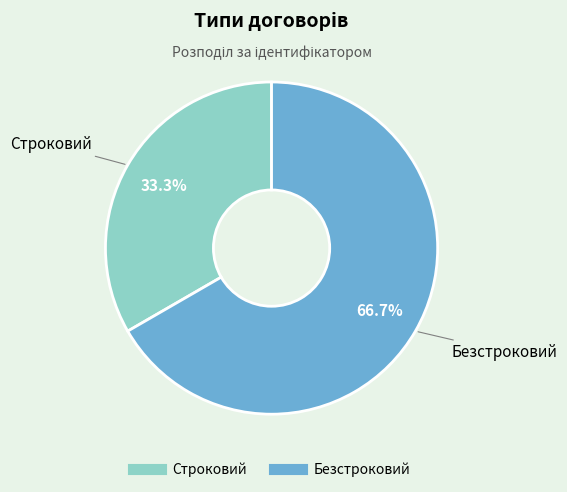

Which has a higher value, Безстроковий or Строковий?

Безстроковий